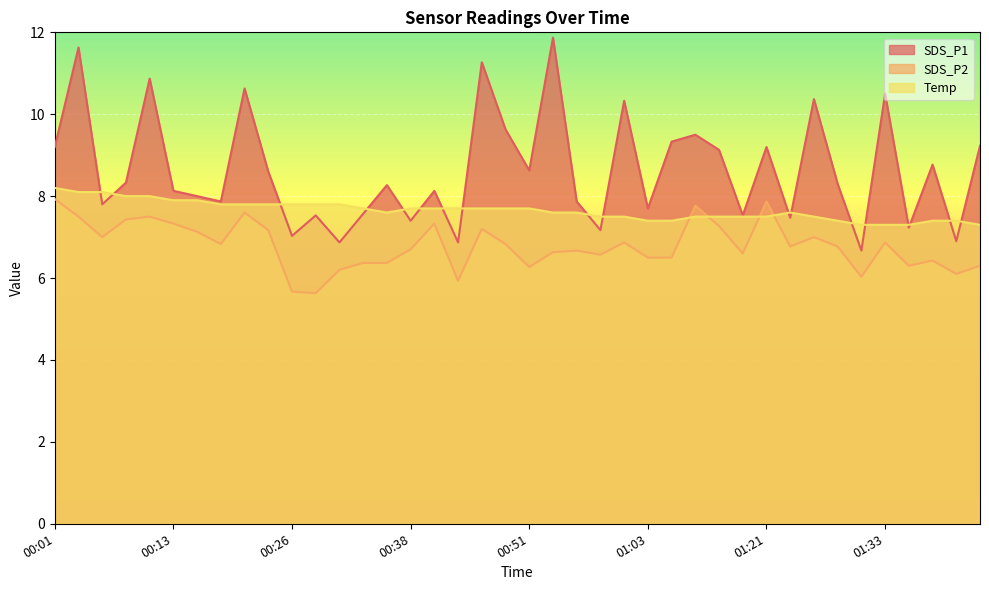

How many data points in SDS_P1 are less than 8?

16